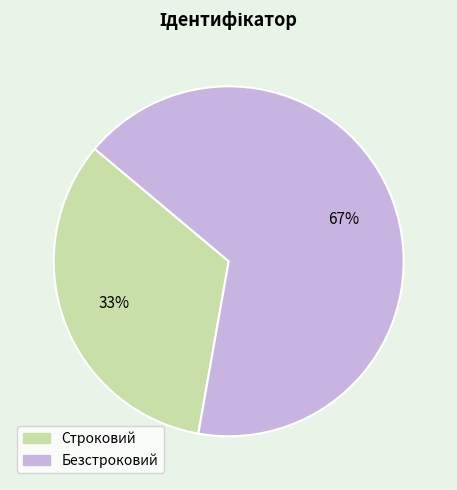

Is the sum of Строковий and Безстроковий greater than half?

Yes